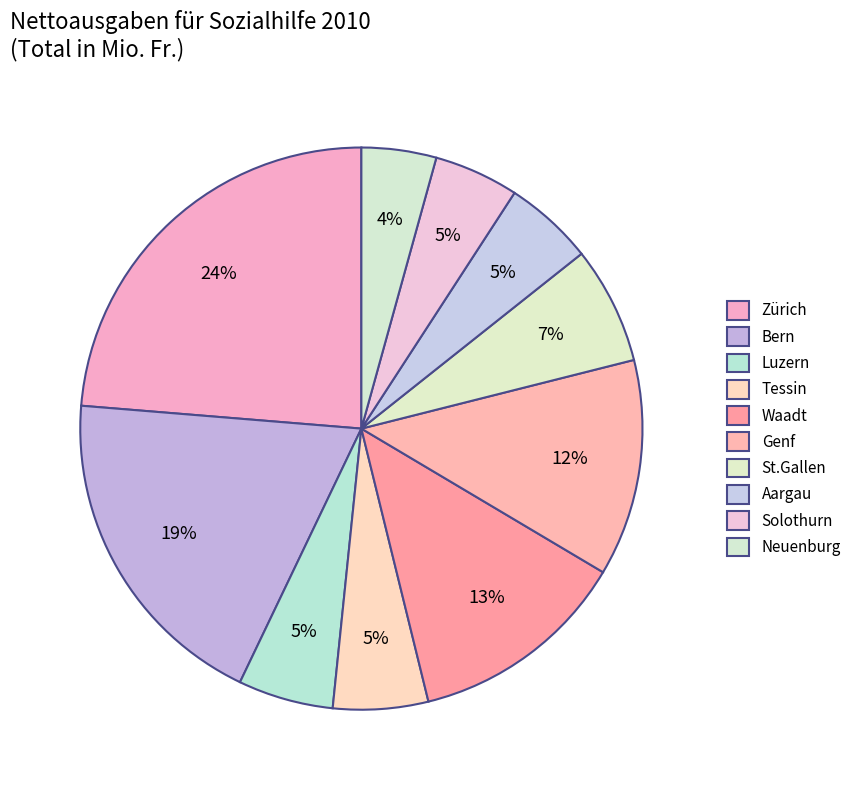

Which slice is the largest?

Zürich